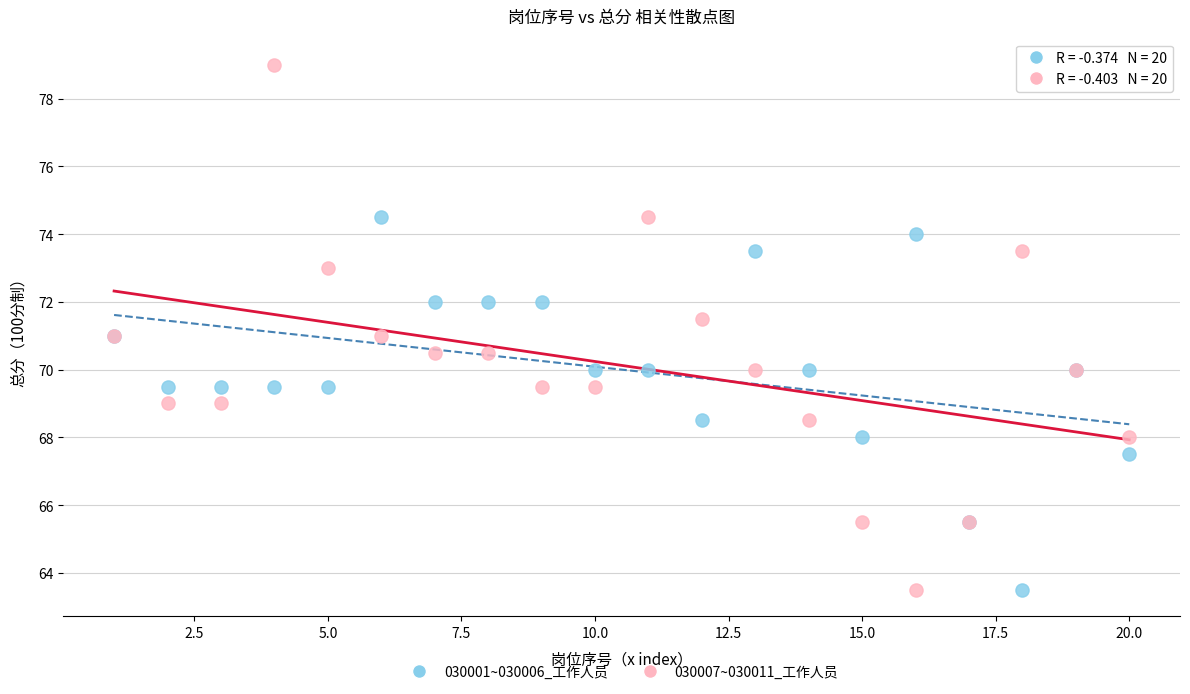

Which series has the widest spread of Y values?

030007~030011_工作人员